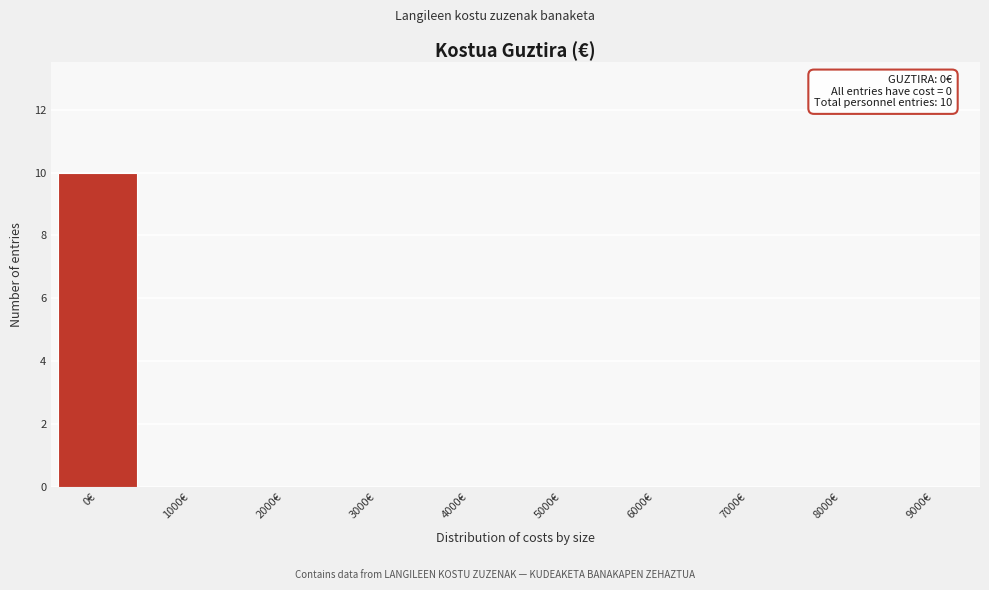

Reading right to left, extract all data points from this chart.

9000€=0	8000€=0	7000€=0	6000€=0	5000€=0	4000€=0	3000€=0	2000€=0	1000€=0	0€=10